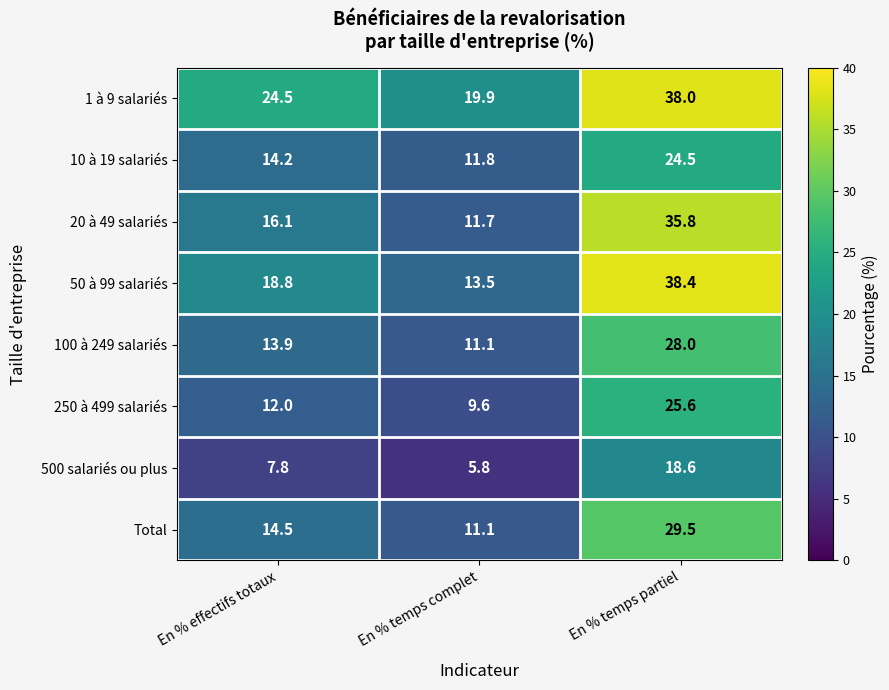

What value does the 250 à 499 salariés series have at En % temps partiel?

25.6